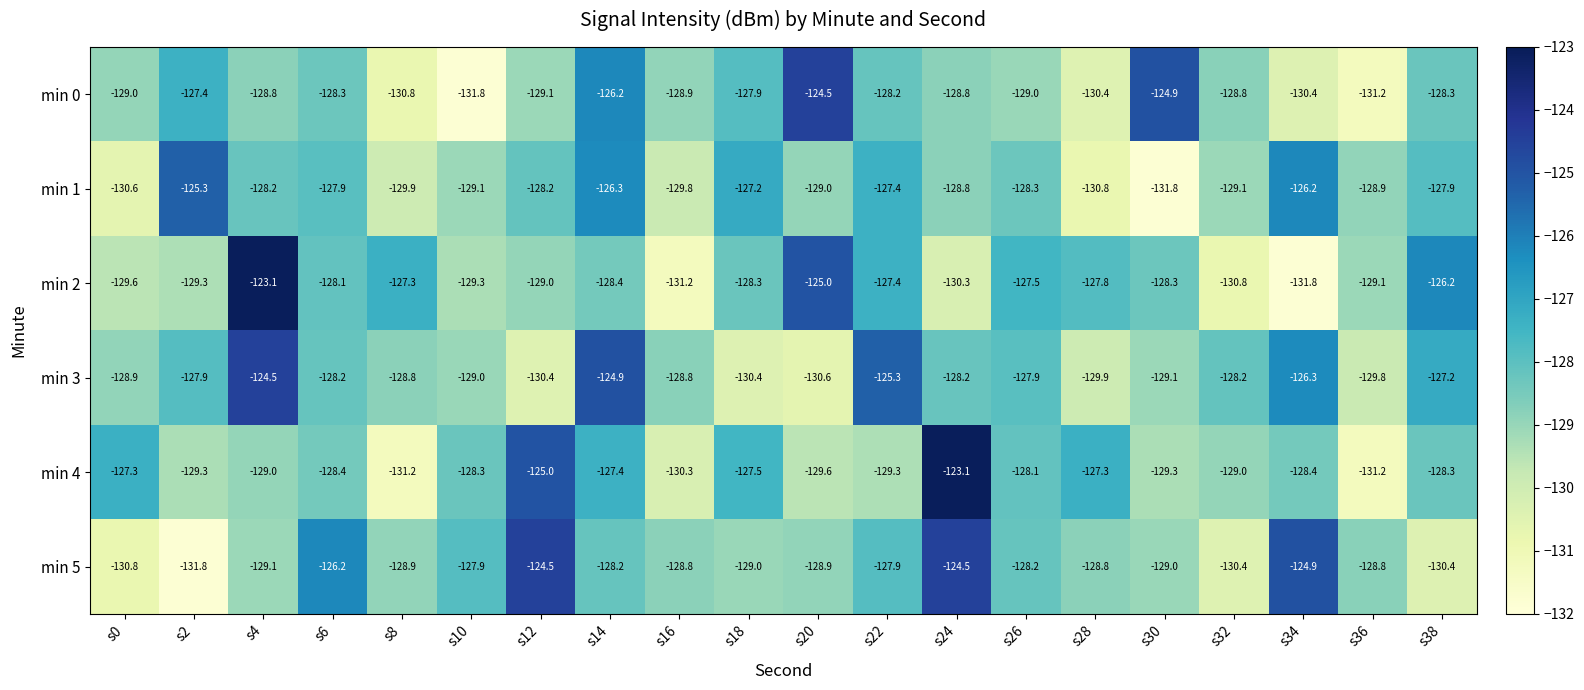

What is the sum of the min 1 values at s38 and s36?

-256.8